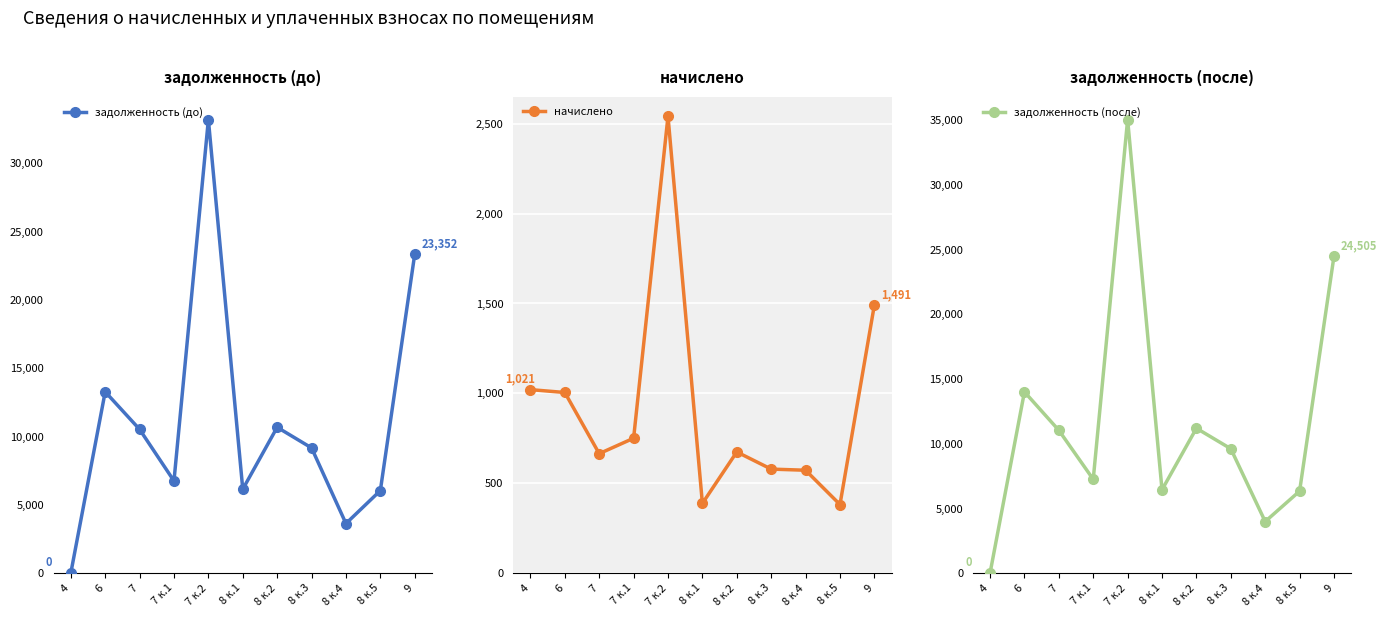

Which series has the largest total across all categories?

задолженность (после)